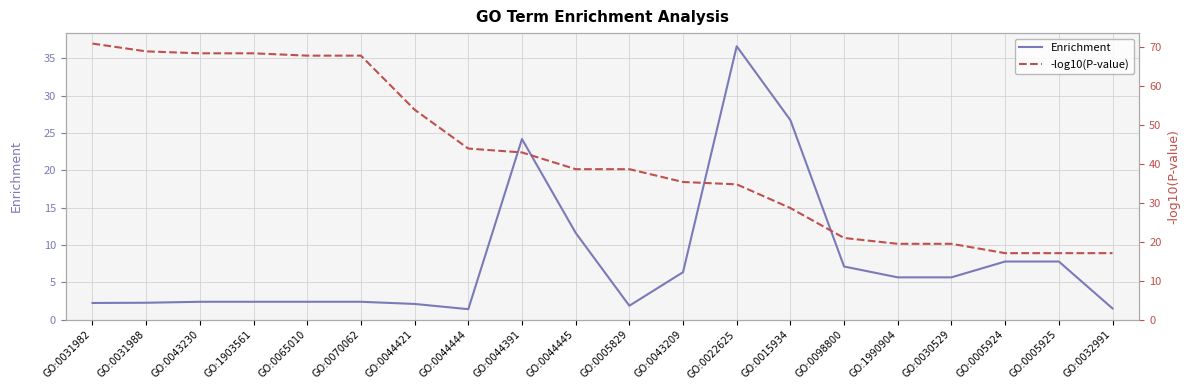

True or false: -log10(P-value) has a value of 33.3 at GO:0098800.

False